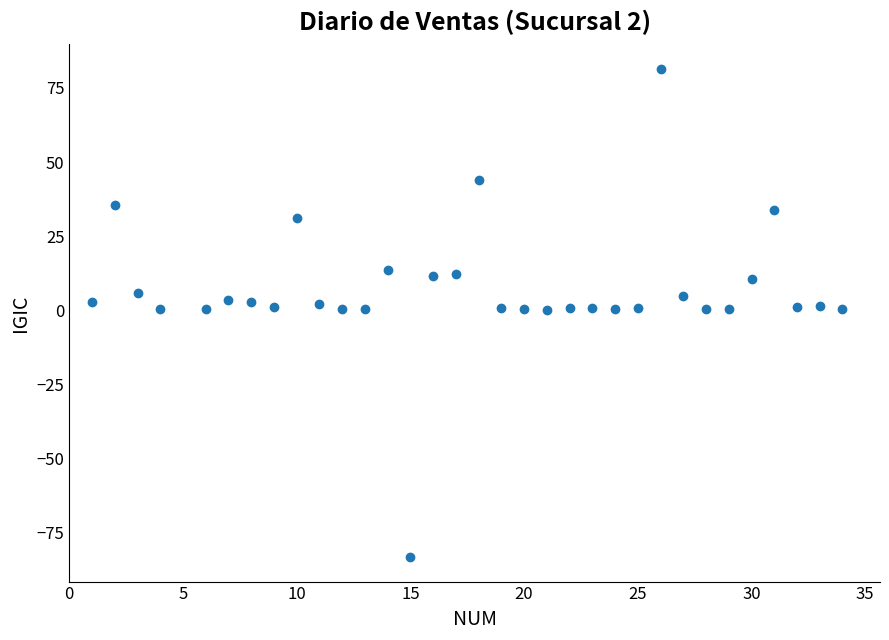

What is the range of X values (max minus min)?

33.0